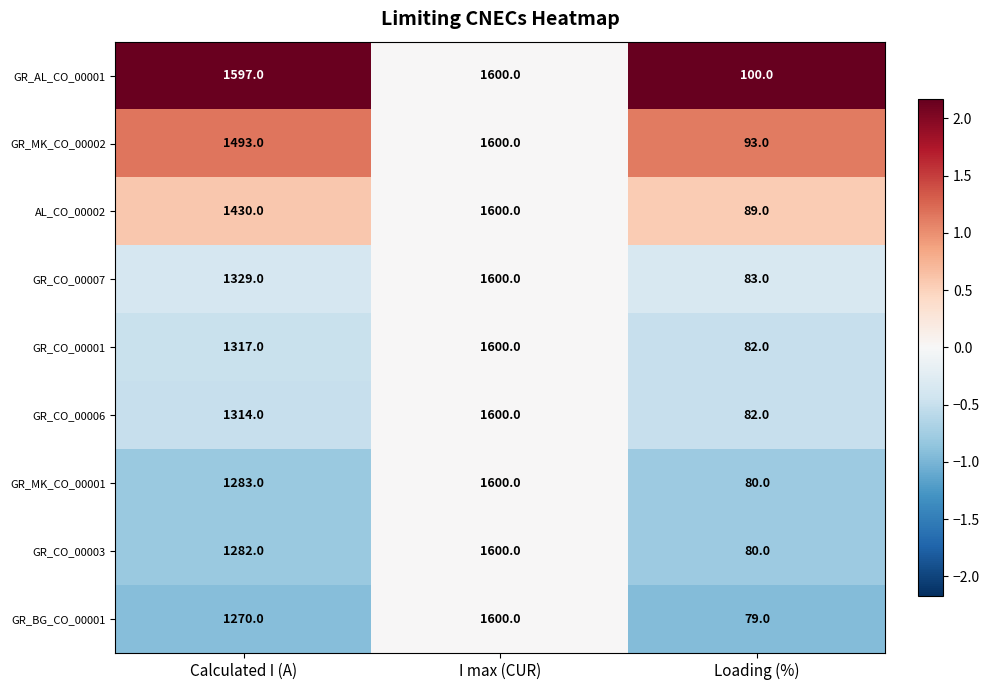

Between Calculated I (A) and Loading (%), which series saw the biggest shift?

GR_AL_CO_00001